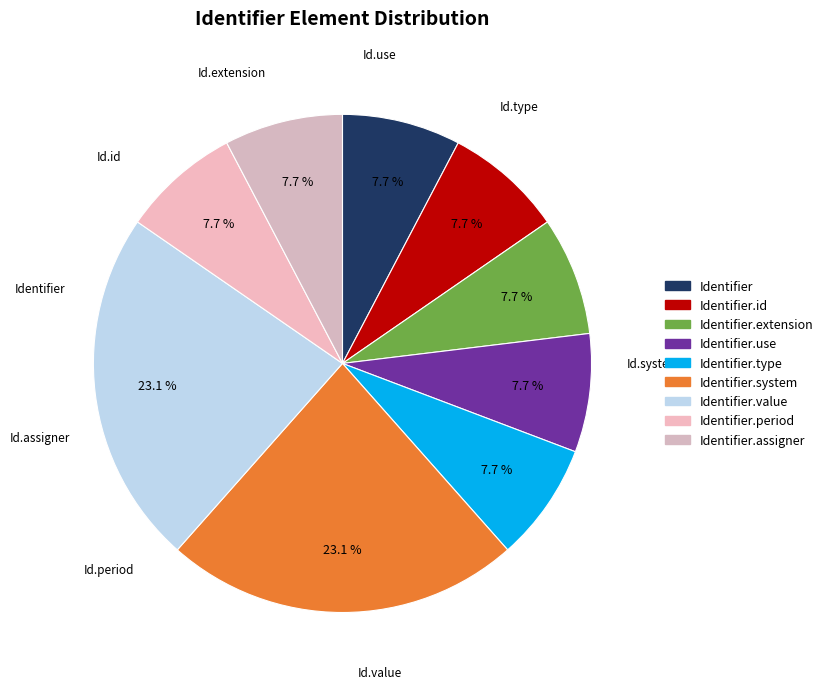

How many segments does this pie chart have?

9